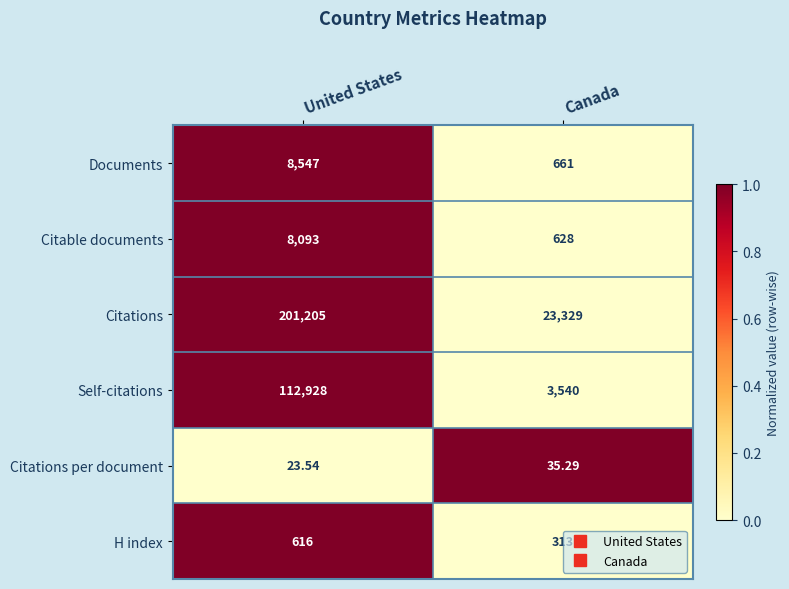

Which series changed the most between United States and Canada?

Citations